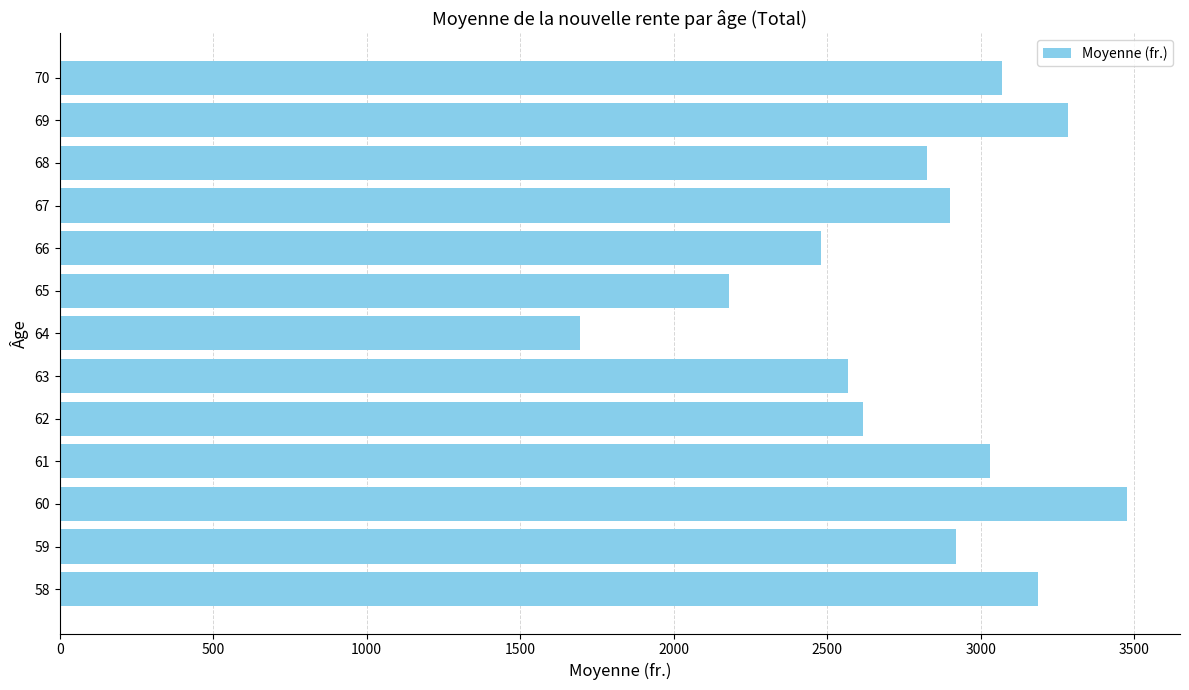

At which category does the chart reach its minimum across all series?

64